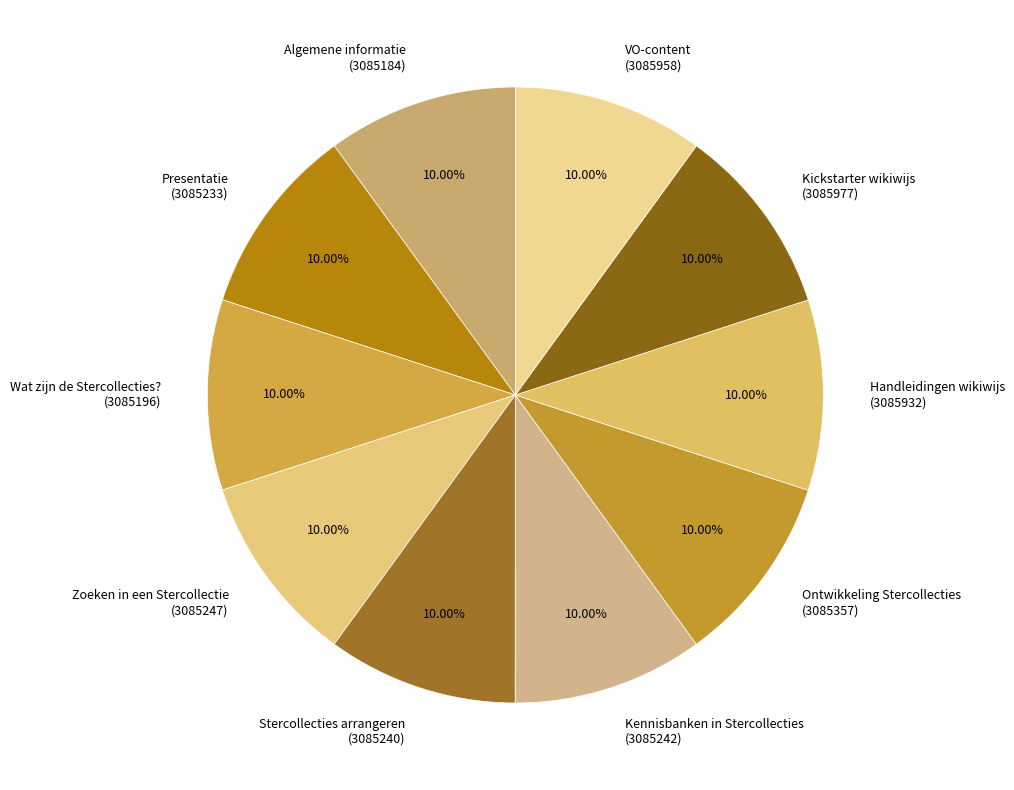

Does Wat zijn de Stercollecties? (3085196) represent more than half of the total?

No